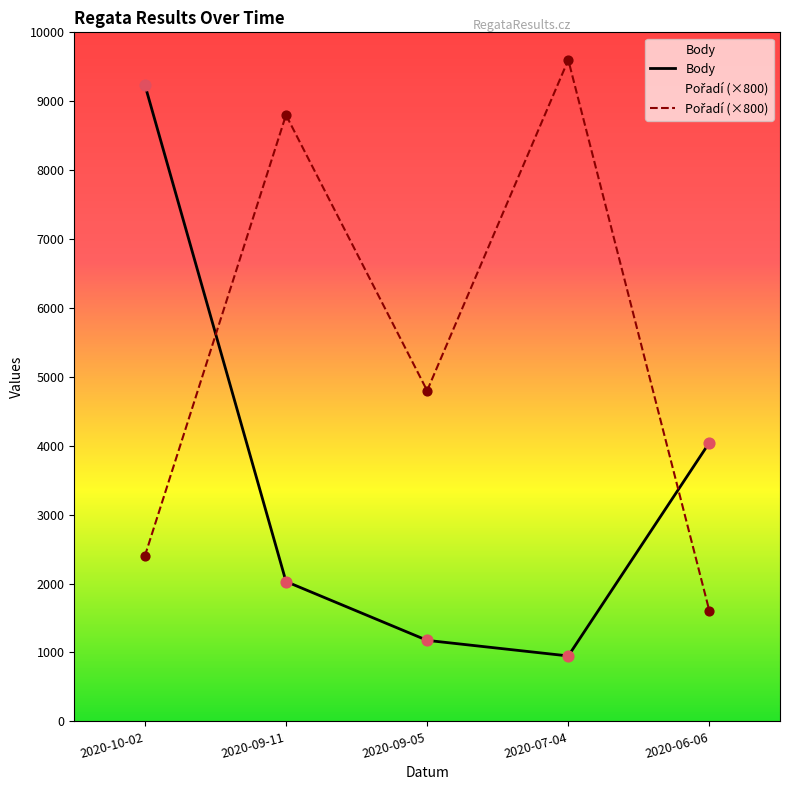

Which series reaches the minimum Y coordinate?

Body